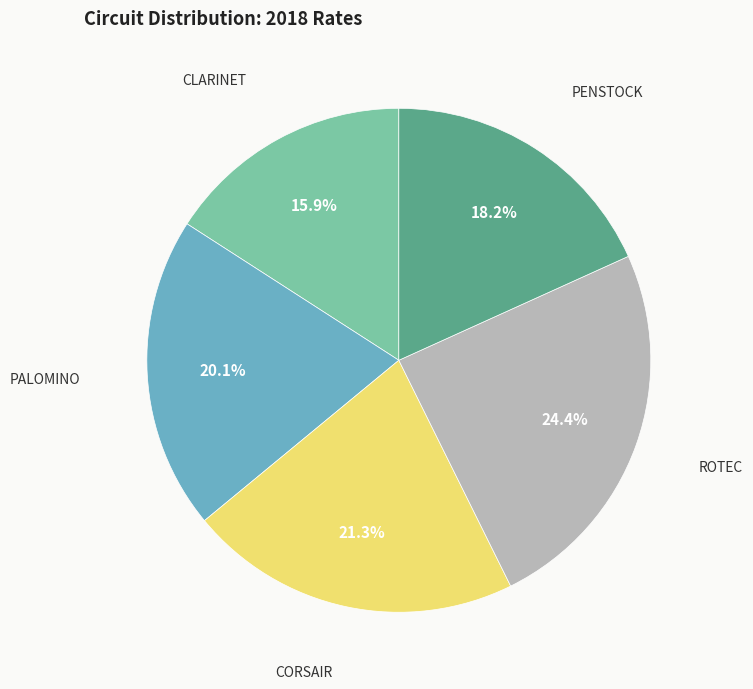

Which category has the biggest portion of the pie?

ROTEC